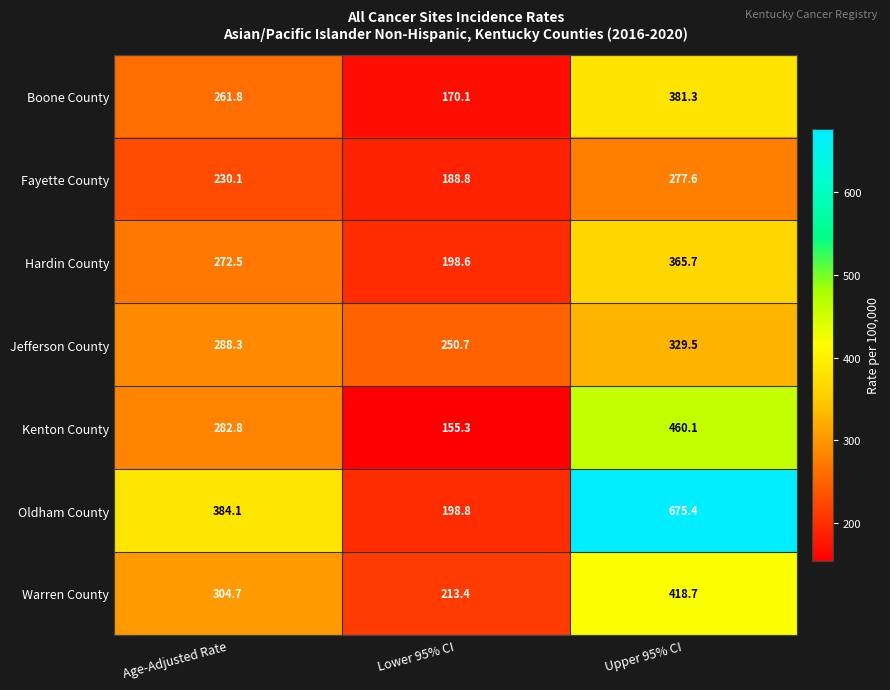

At which category is the sum across all series the highest?

Upper 95% CI